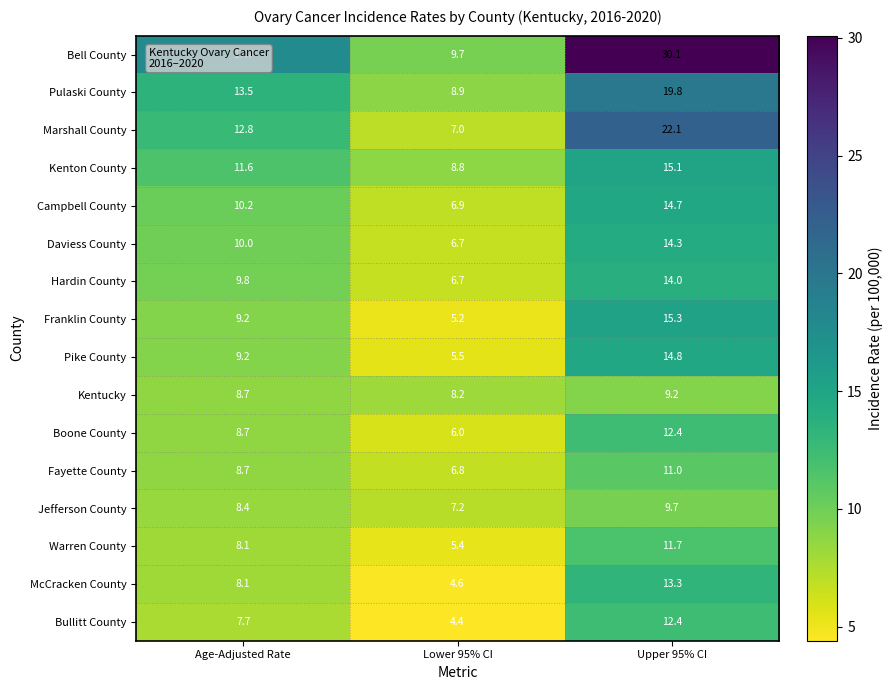

True or false: Kentucky has a value of 12.8 at Lower 95% CI.

False